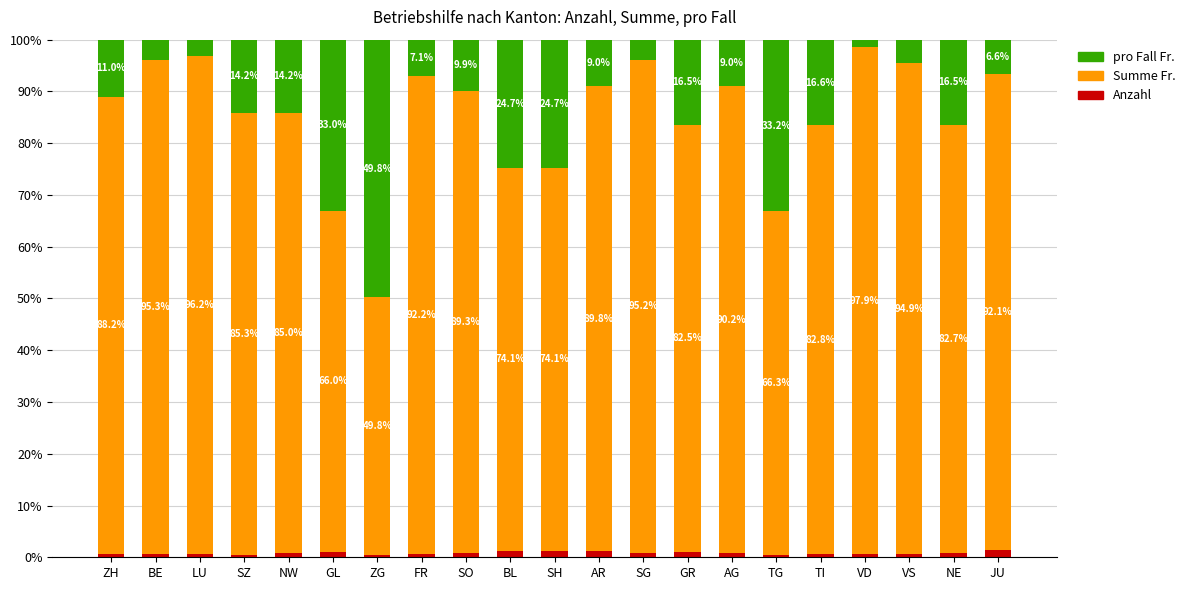

Where is Anzahl nearest to the value 0?

ZG